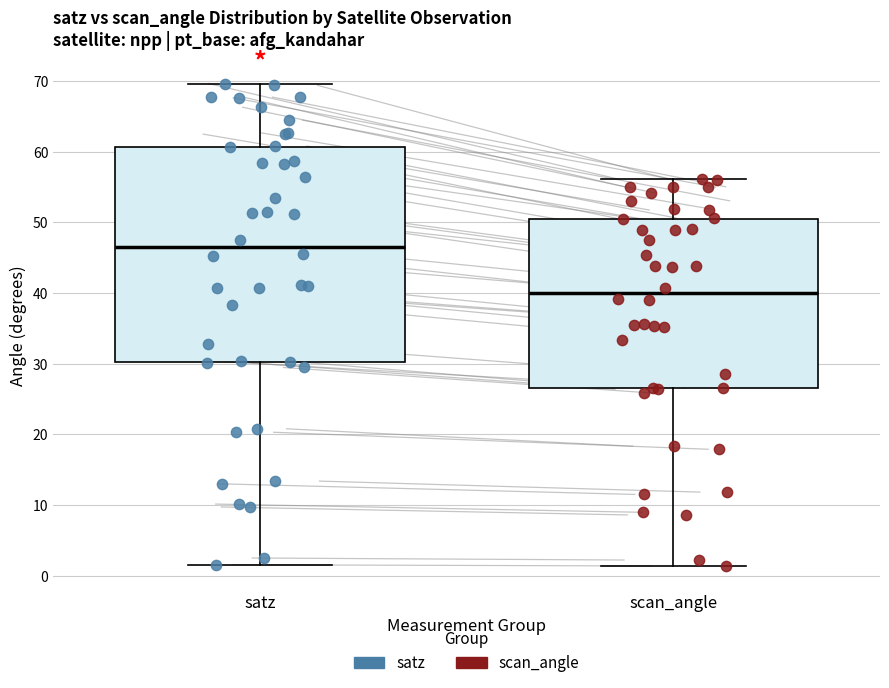

Which box has the highest median line?

satz